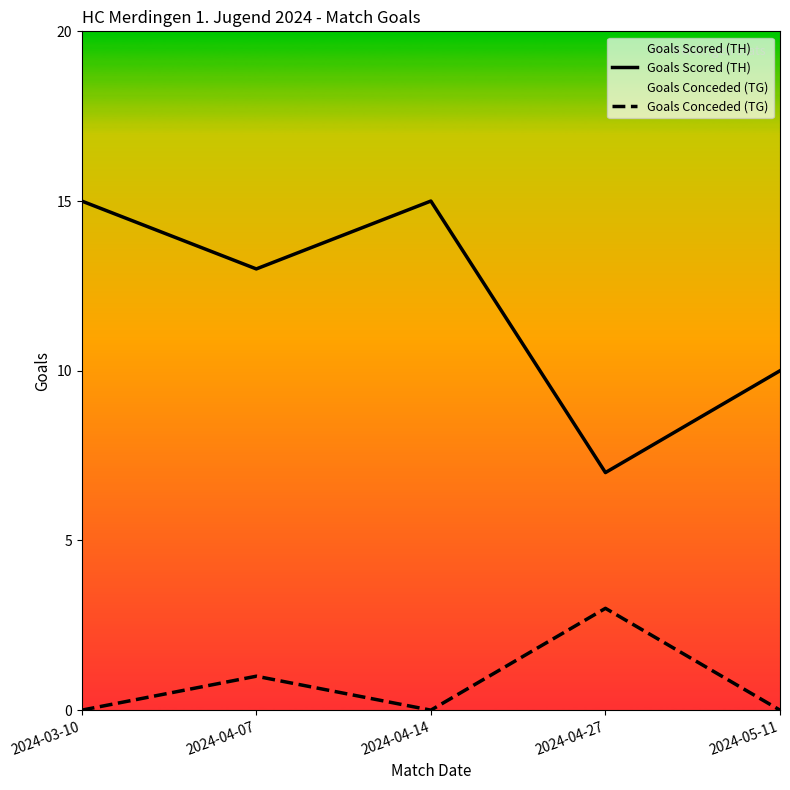

What is the lowest value of the Goals Scored (TH) series?

7